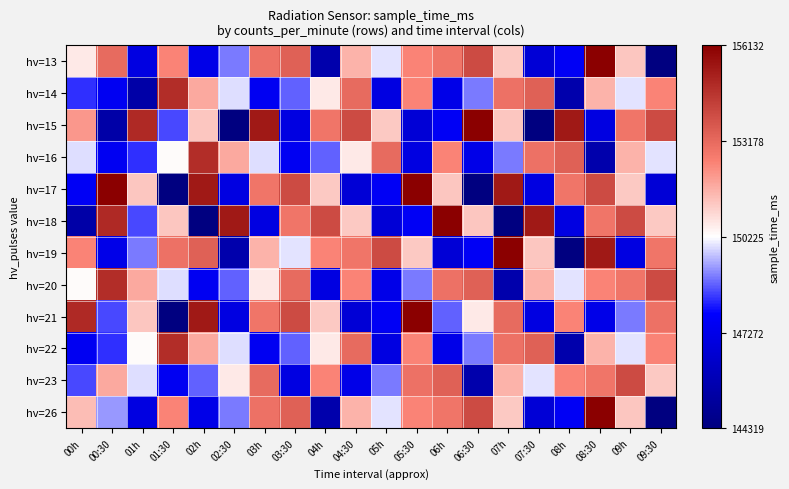

What is the difference between the highest and lowest values at 09:30?

0.8